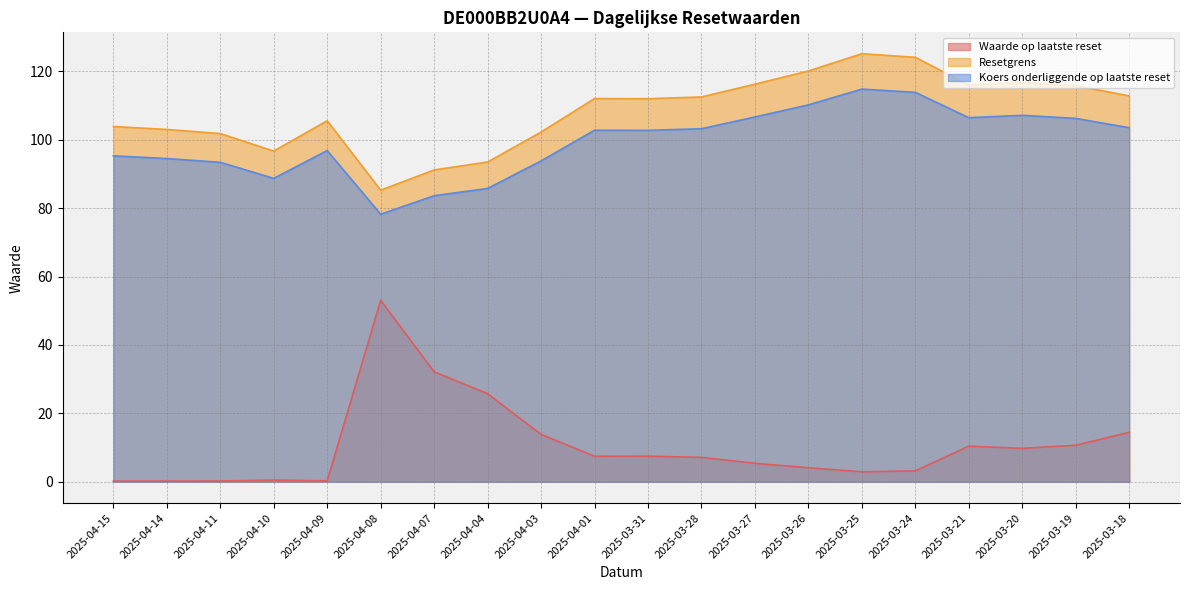

Is it true that Resetgrens equals 175.6 at 2025-04-11?

False